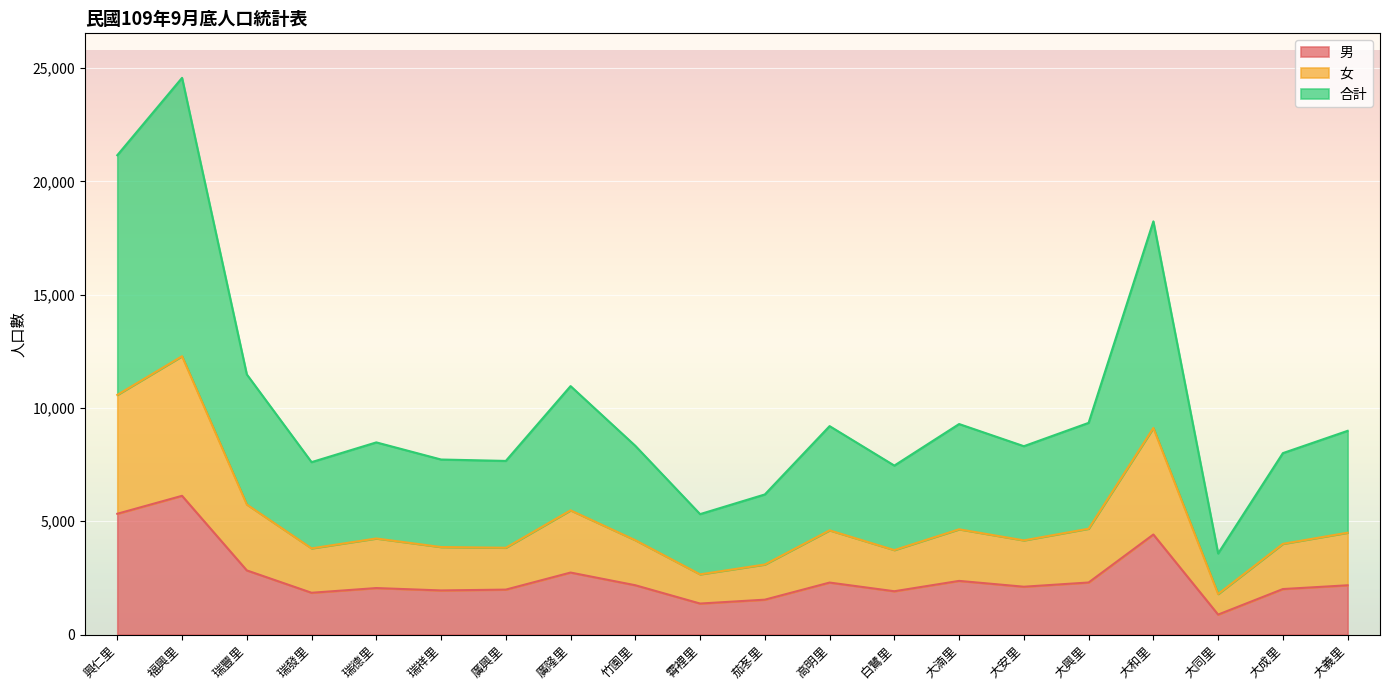

What is the label of the 7th point from the right?

大湳里